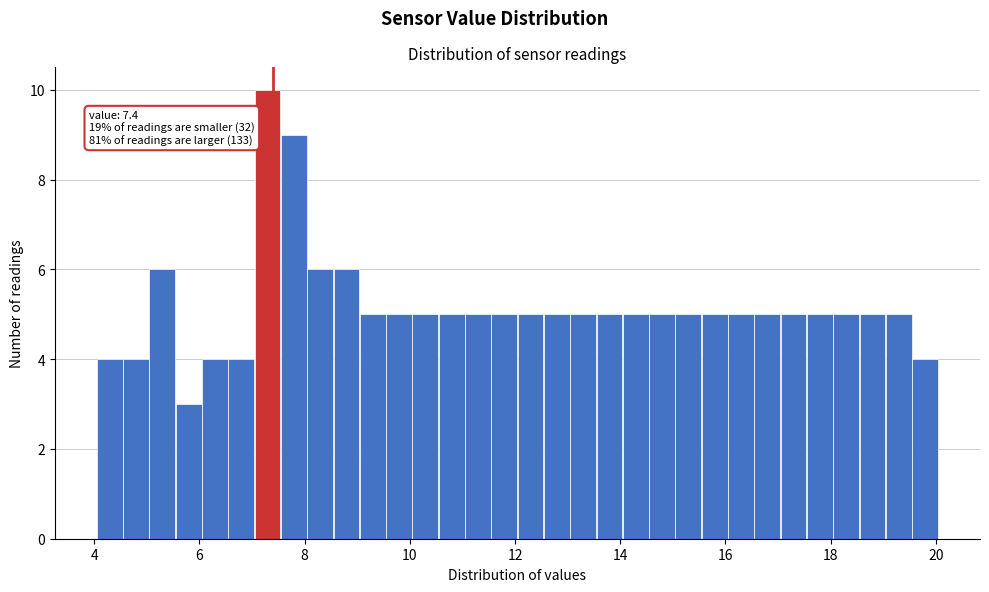

Read against the x-axis, roughly where is the centre of the tallest bar?

7.2